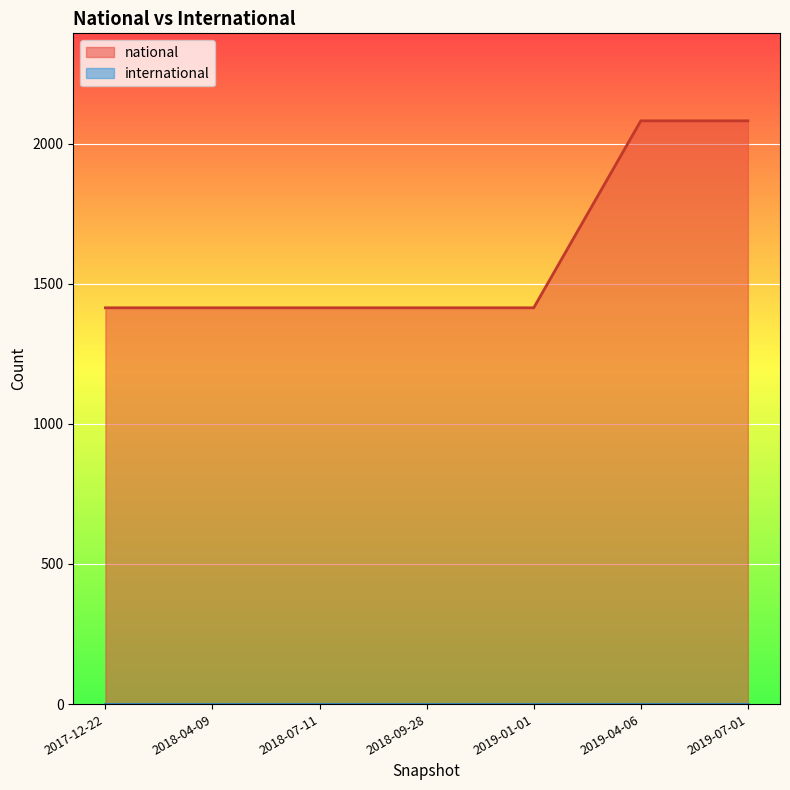

Which series has the largest range (max minus min)?

national